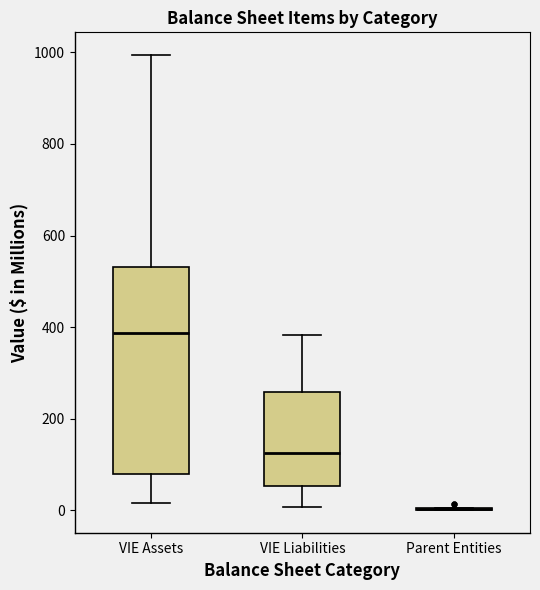

Reading left to right, transcribe this box plot: for each box, give where its median line is, the range the box spans, and where its two whiskers end, as read against the y-axis. The values are not printed on the chart, so give them approximately, as read against the axis.

VIE Assets: median 380, box 80 to 540, whiskers 20 to 1000
VIE Liabilities: median 120, box 60 to 260, whiskers 0 to 380
Parent Entities: box collapsed to a line at 0, whiskers 0 to 0